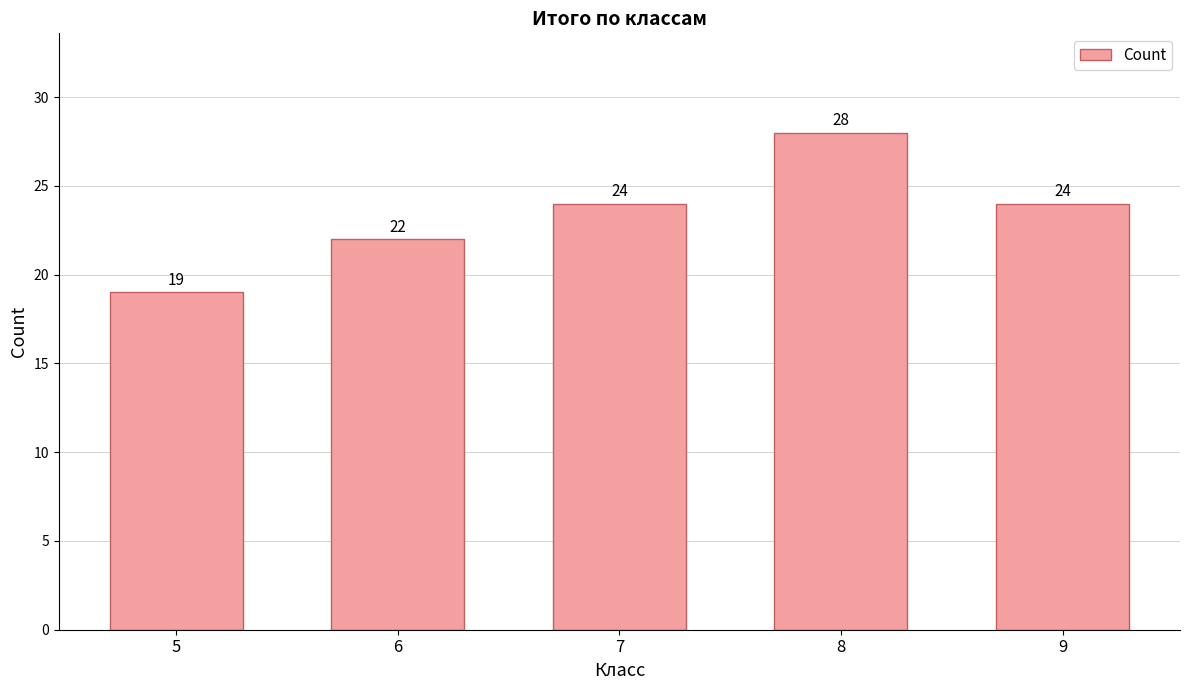

What is the sum of all values?

117